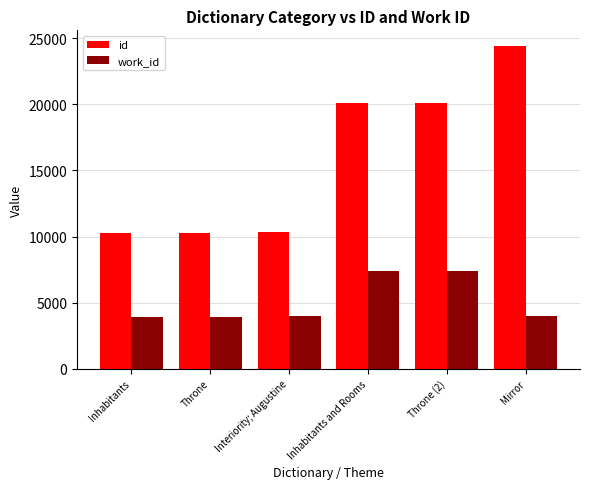

What are all the series names shown in the legend?

id, work_id